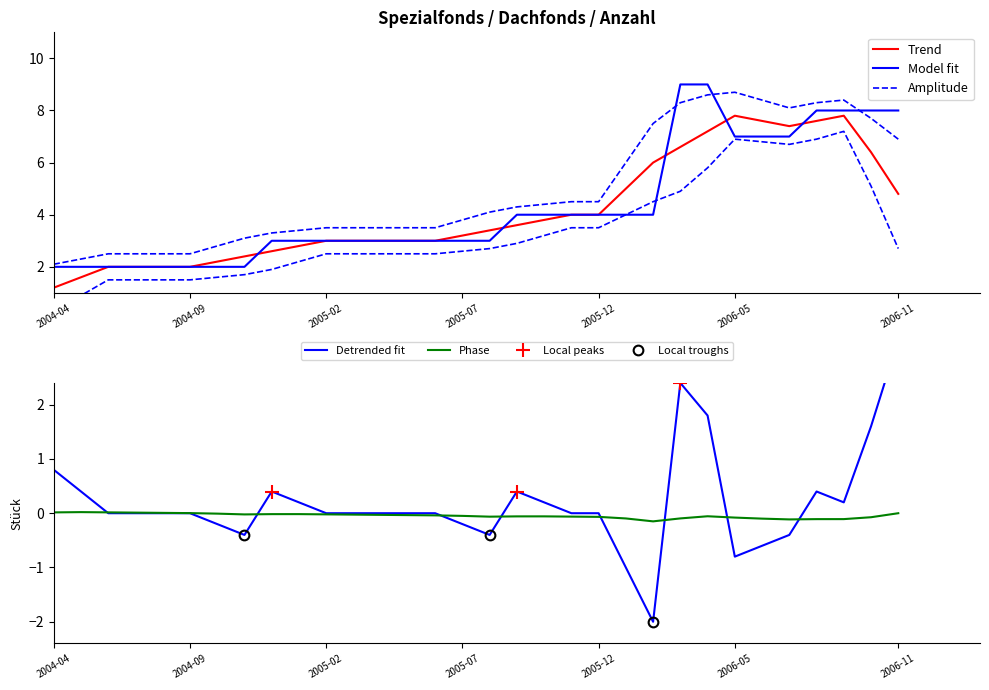

How many values are between 3 and 7?

18